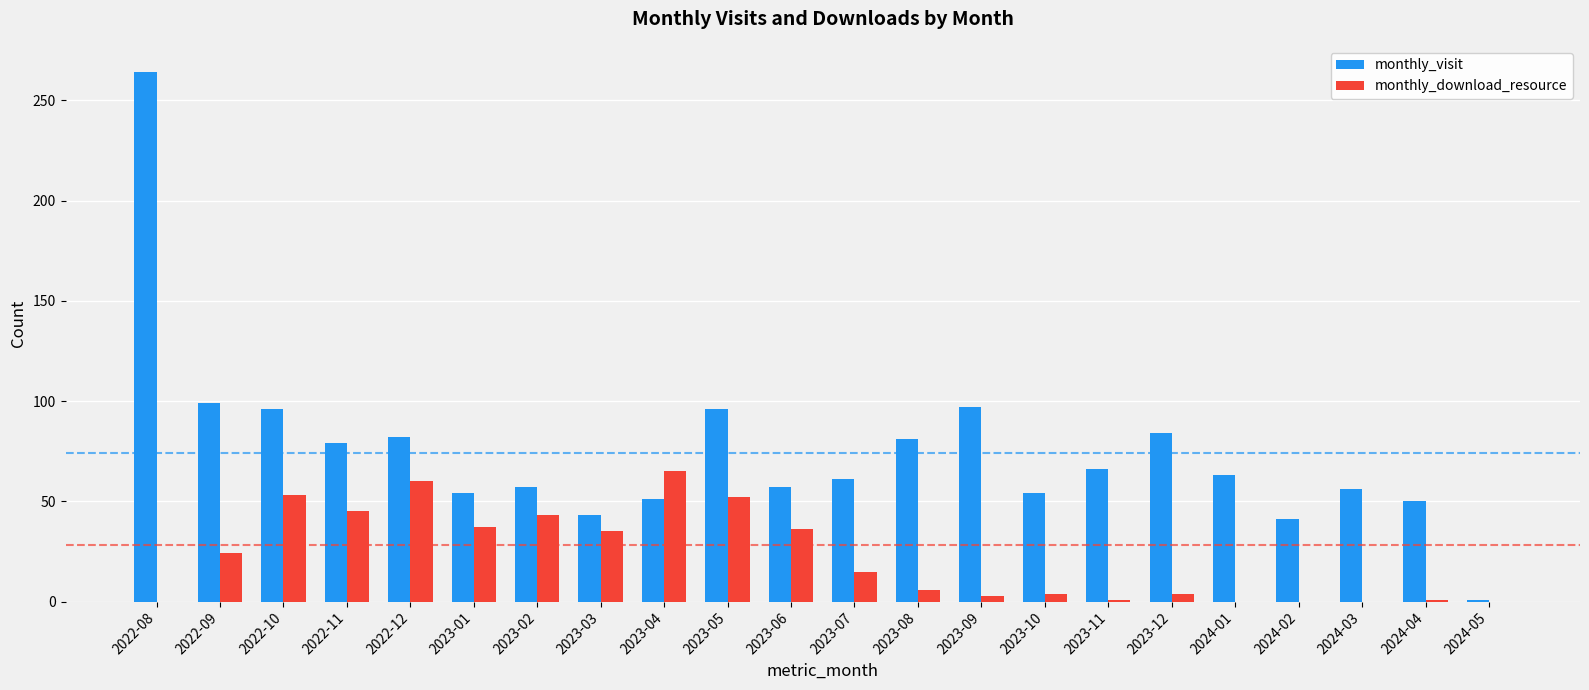

True or false: monthly_visit has a value of 84 at 2023-12.

True